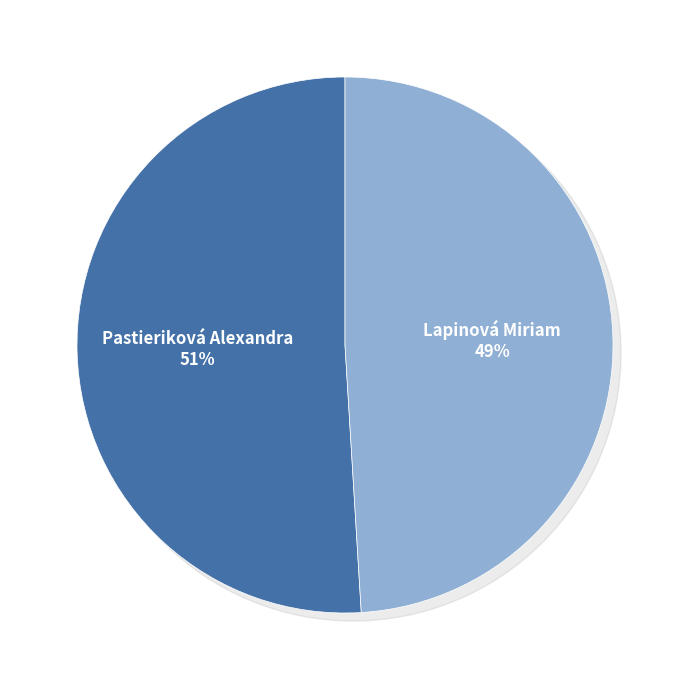

What percentage is NOT represented by Pastieriková Alexandra?

49.0%